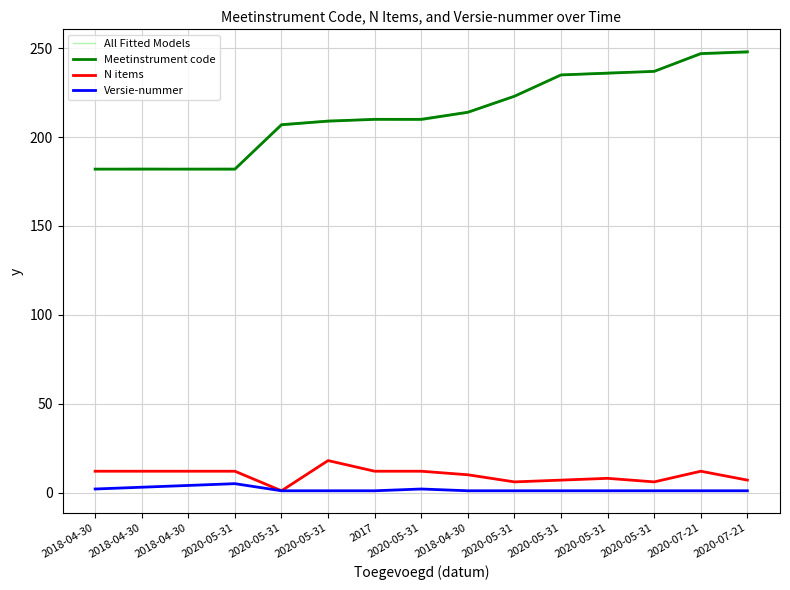

What is the smallest value displayed?

1.0